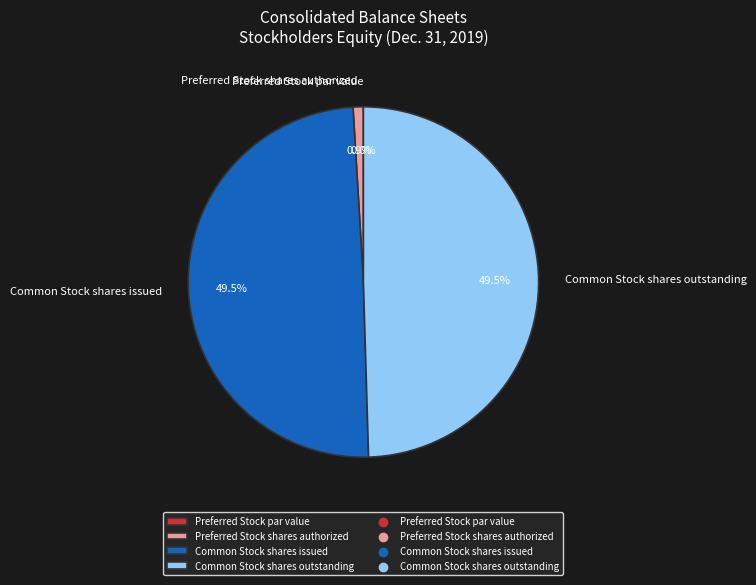

Approximately how many times larger is the value at Common Stock shares outstanding compared to Preferred Stock shares authorized?

52.9